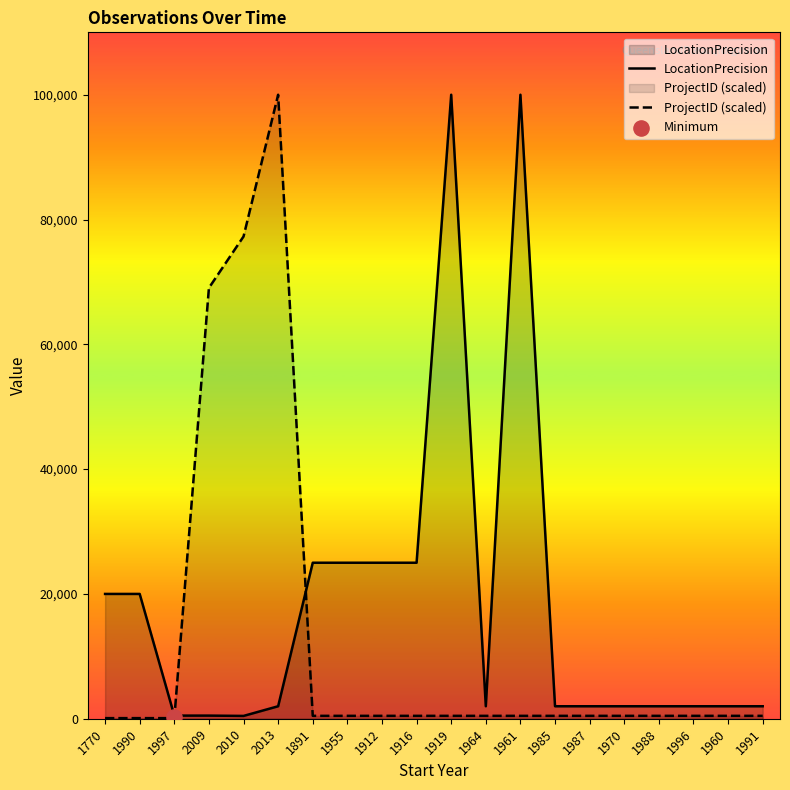

Which series contains the highest Y value?

ProjectID (scaled)